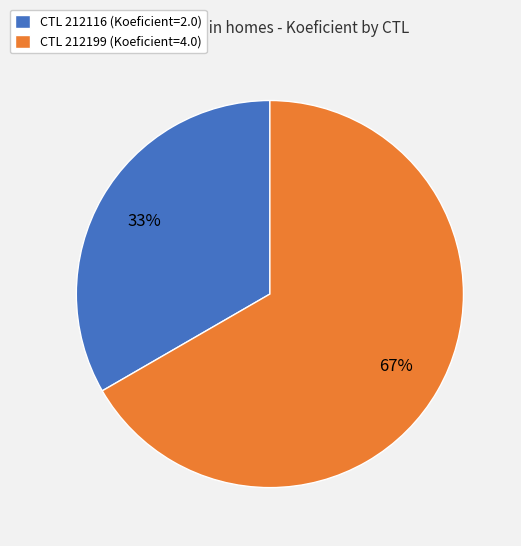

What is the majority slice?

CTL 212199 (Koeficient=4.0)